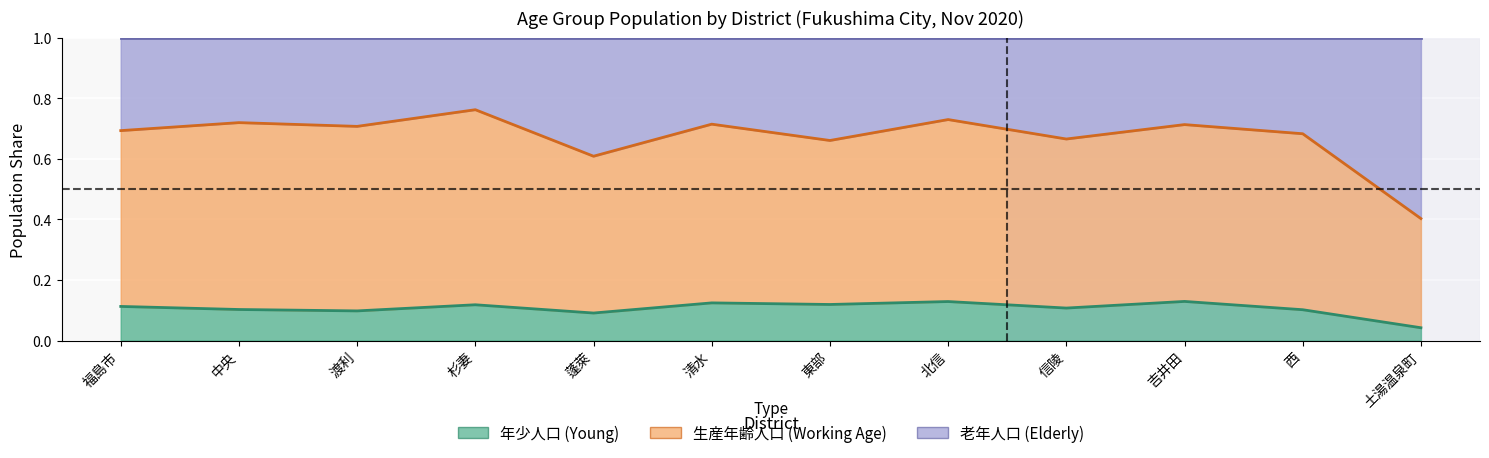

Which label corresponds to the largest value in the chart?

福島市